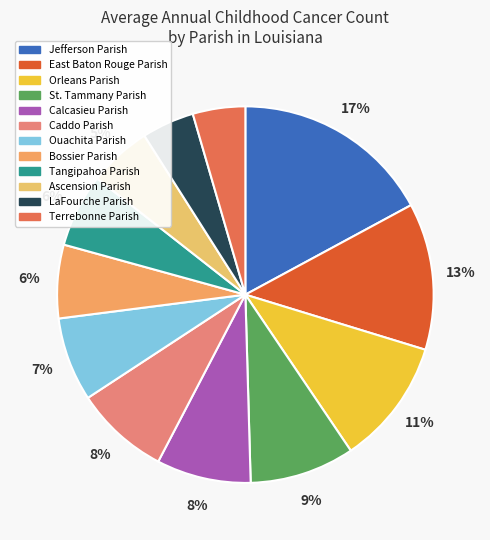

Which slice is the largest?

Jefferson Parish